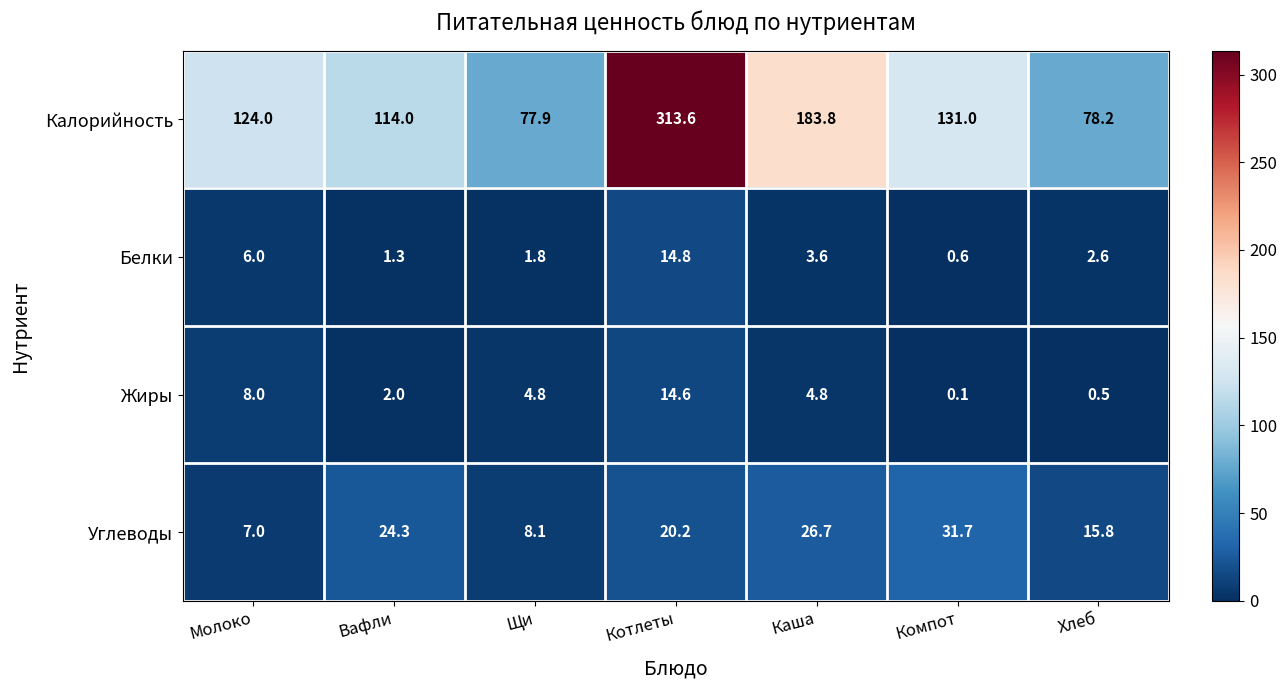

What is the difference between the Жиры values at Вафли and Компот?

1.9